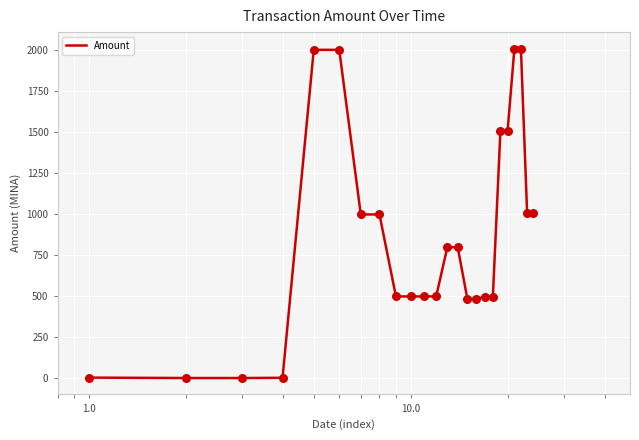

Is this an area chart (filled region under the line)?

No